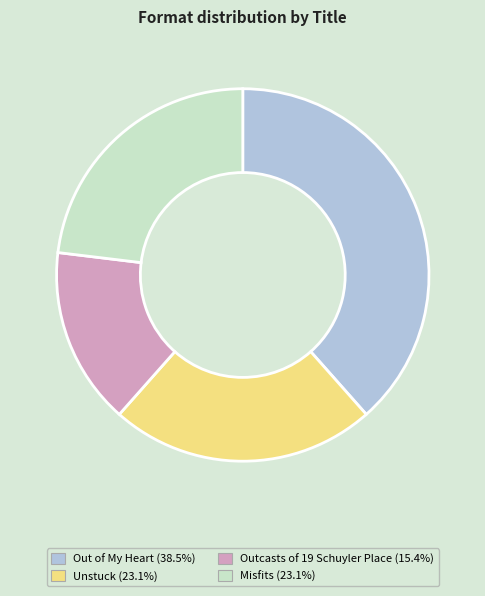

Does any single category account for the majority?

No